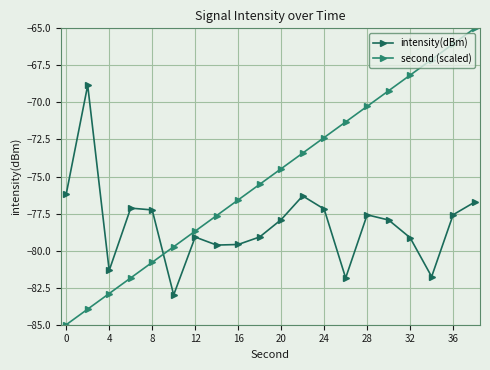

What is the smallest value displayed?

-85.0